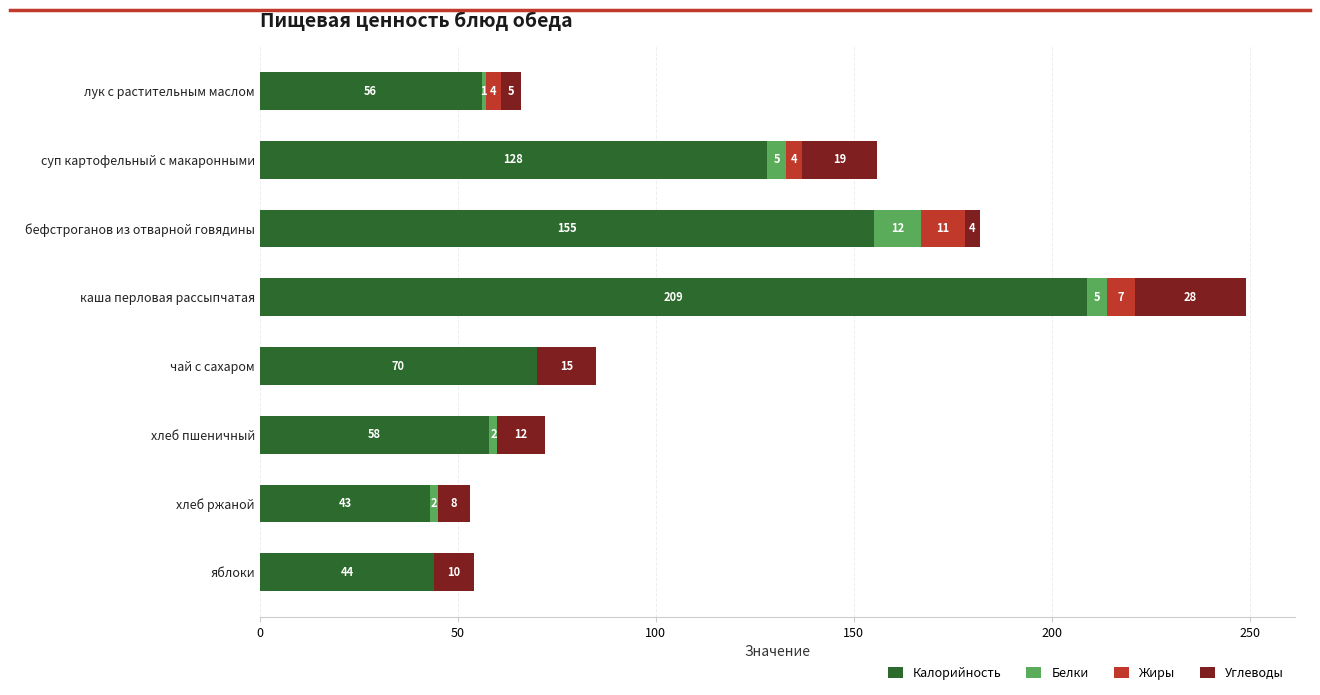

What is the total value across all series at хлеб ржаной?

53